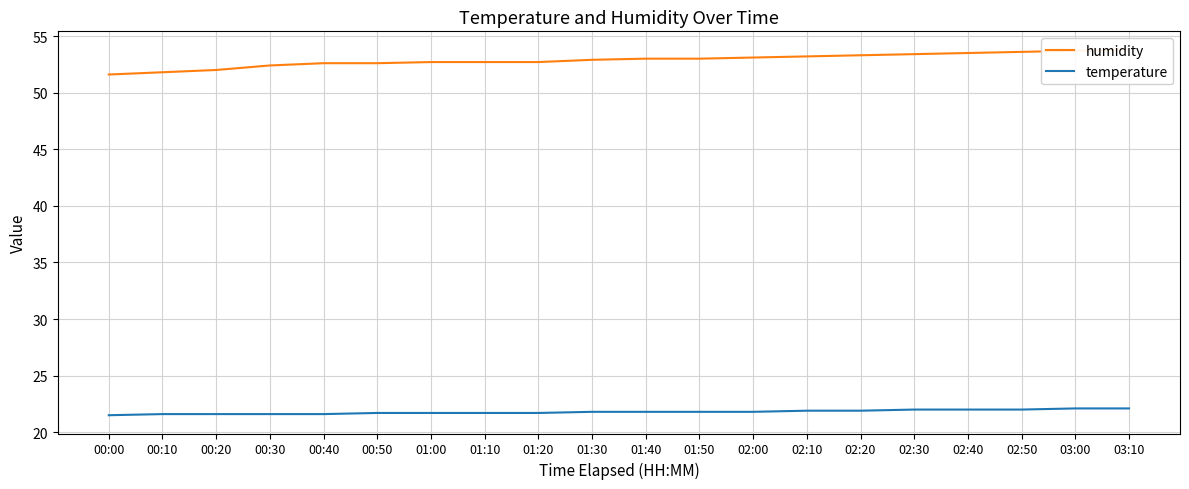

Which has a higher value, 03:00 or 00:20?

03:00